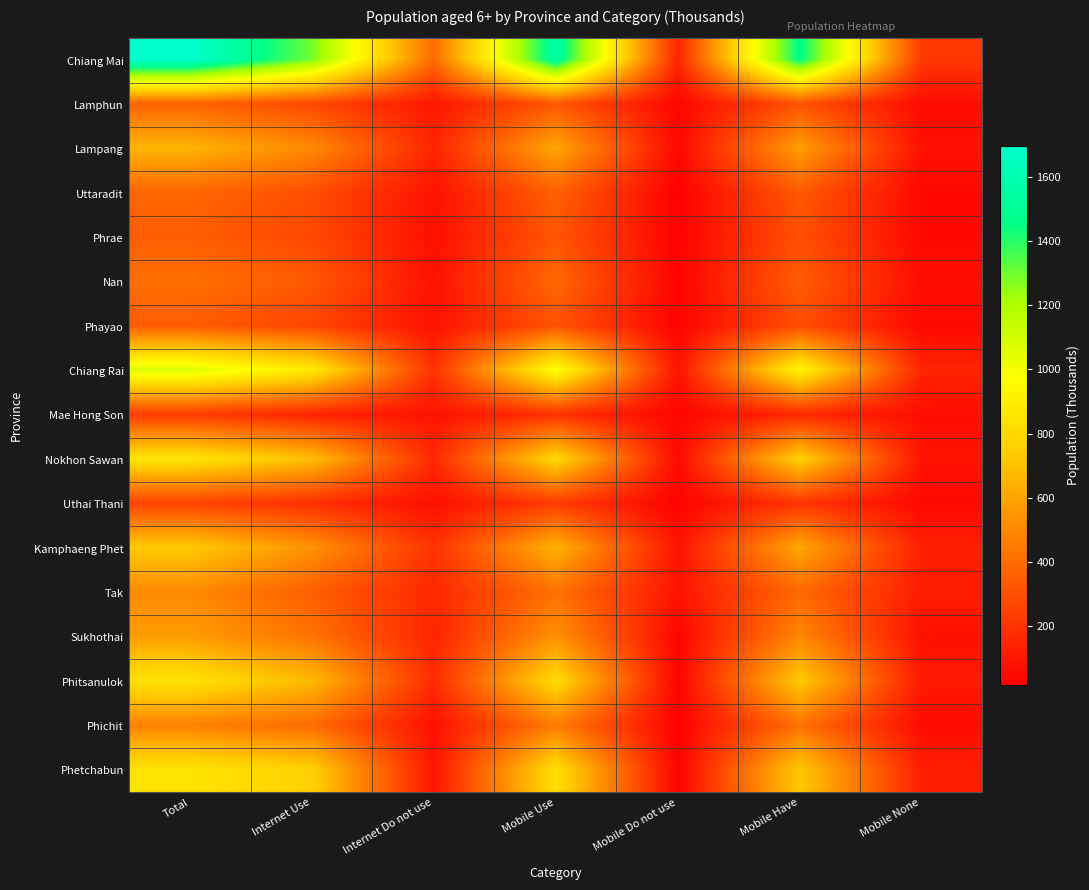

At which category does the chart reach its peak across all series?

Total